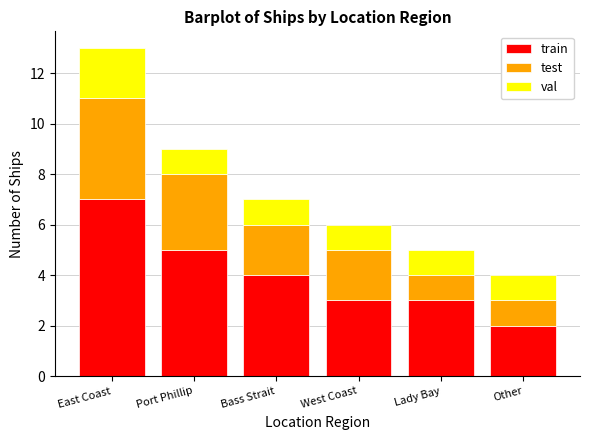

The train series shows 7 at East Coast. True or false?

True